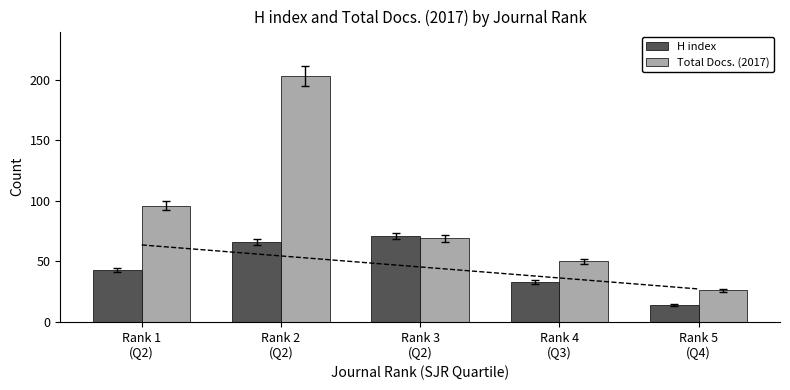

What is the difference between the Total Docs. (2017) values at Rank 2
(Q2) and Rank 4
(Q3)?

153